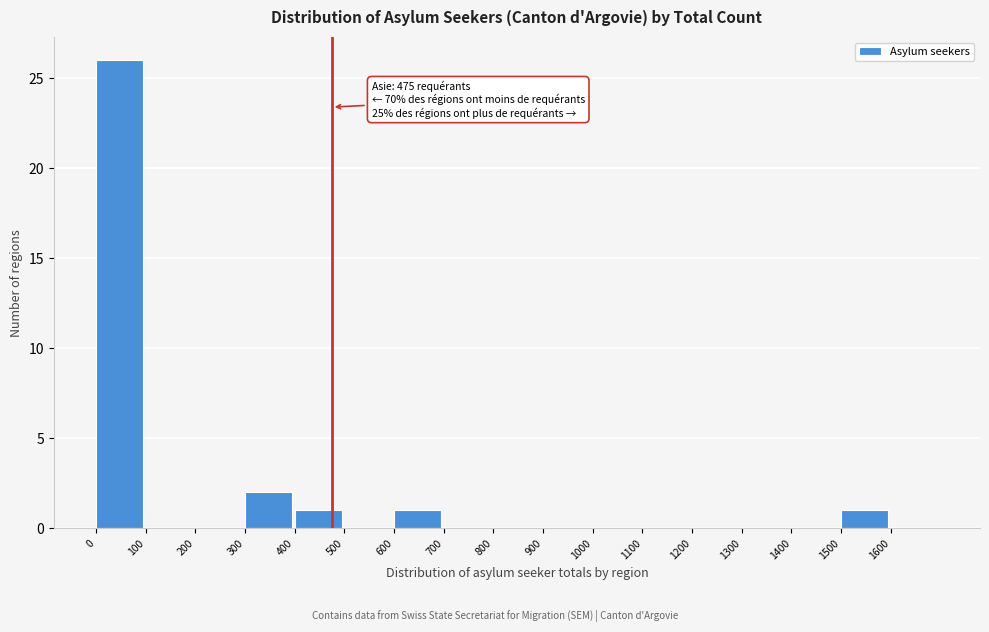

Over which range of the x-axis is the bar tallest?

0 to 100